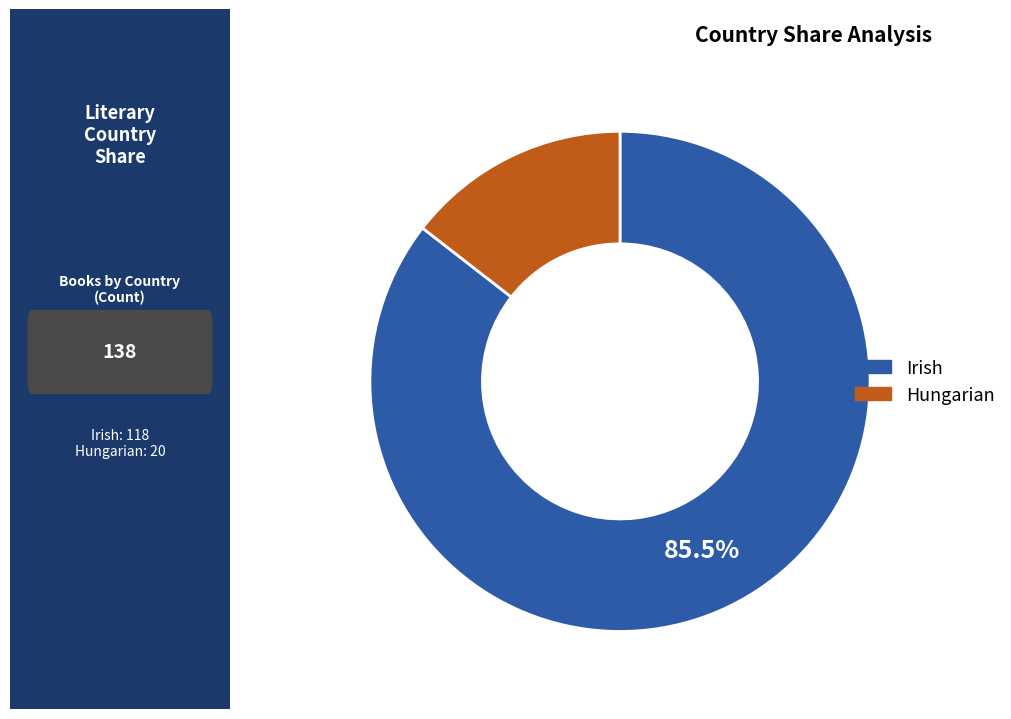

Is there a majority slice in this chart?

Yes